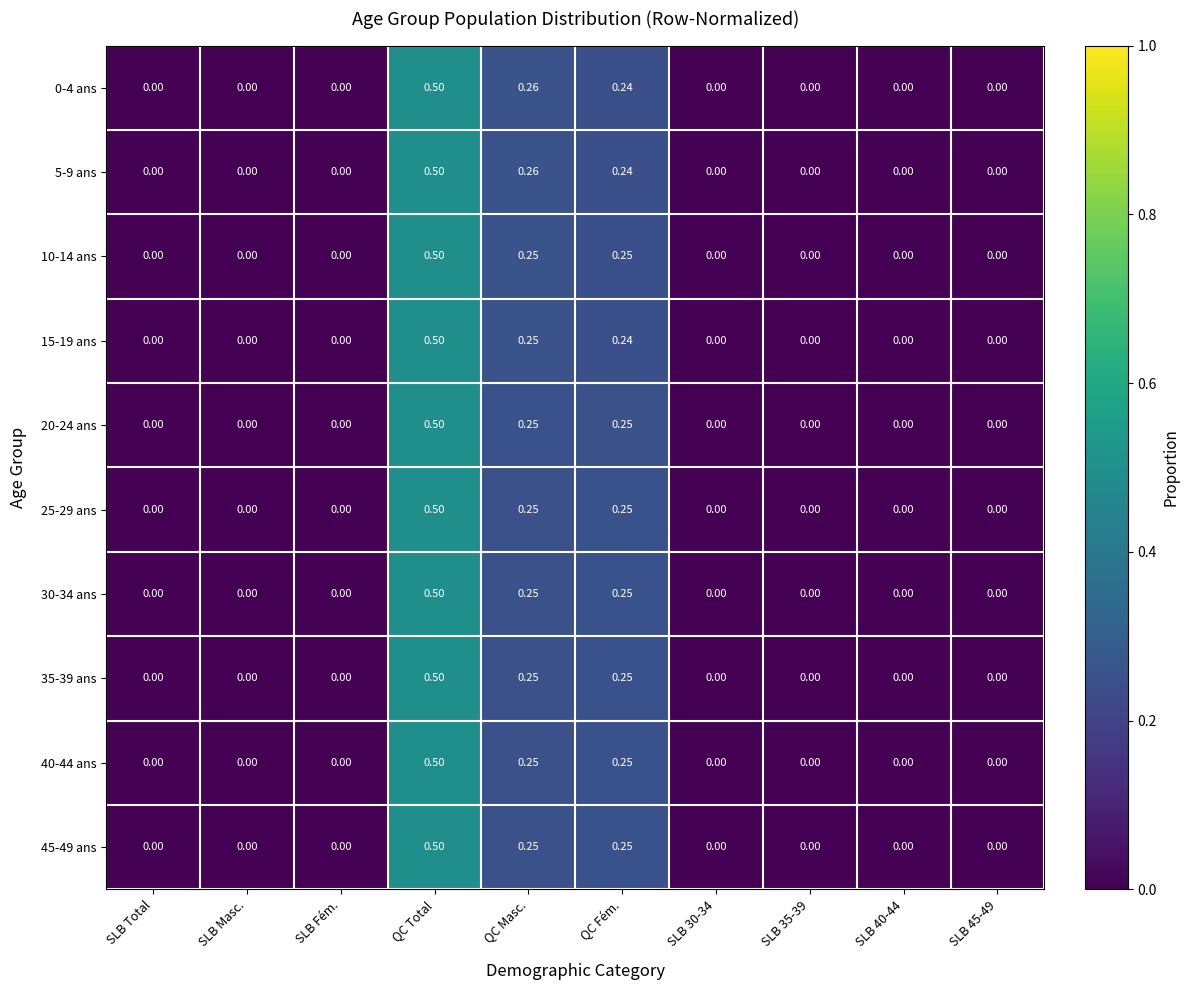

Which category has the highest value across all series?

QC Total